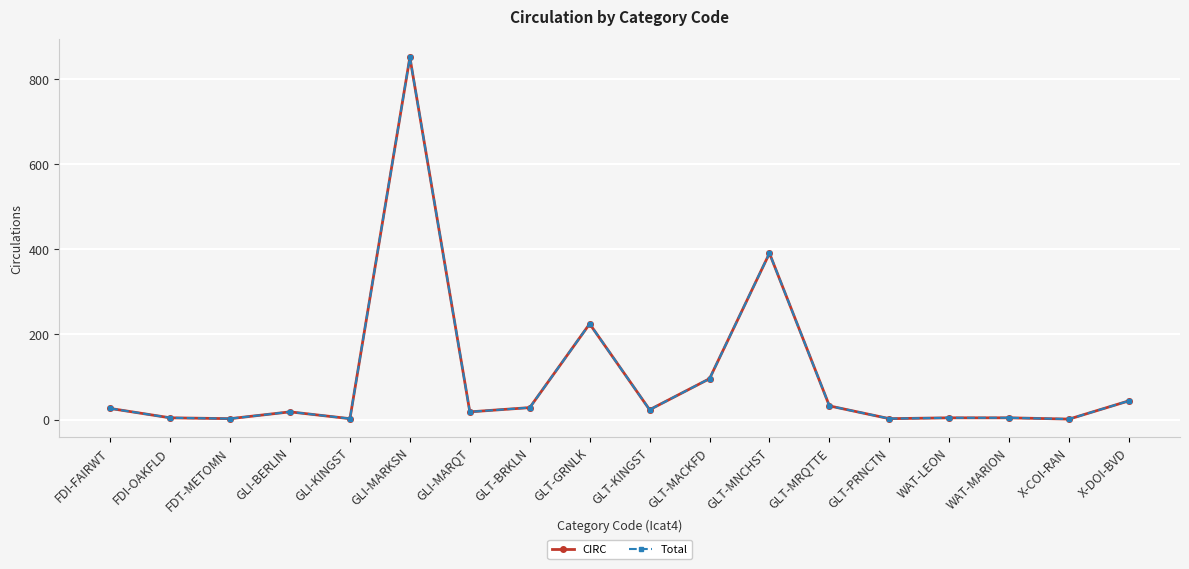

What is the total value across all series at GLI-MARQT?

36